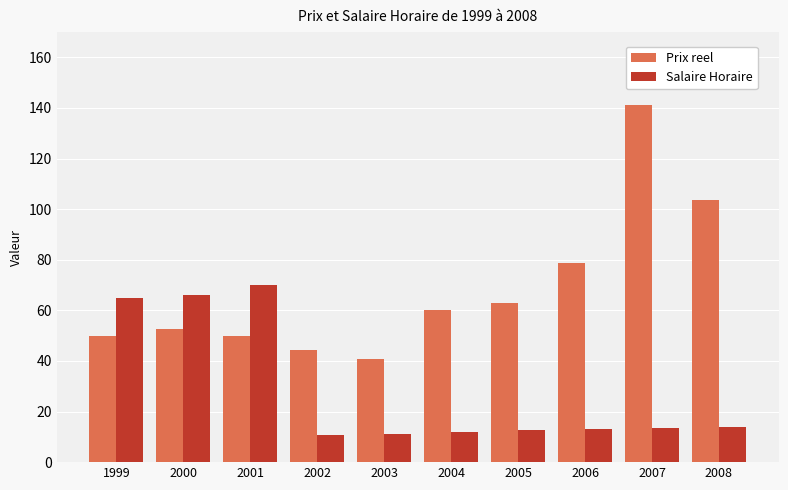

Which category has the highest value across all series?

2007